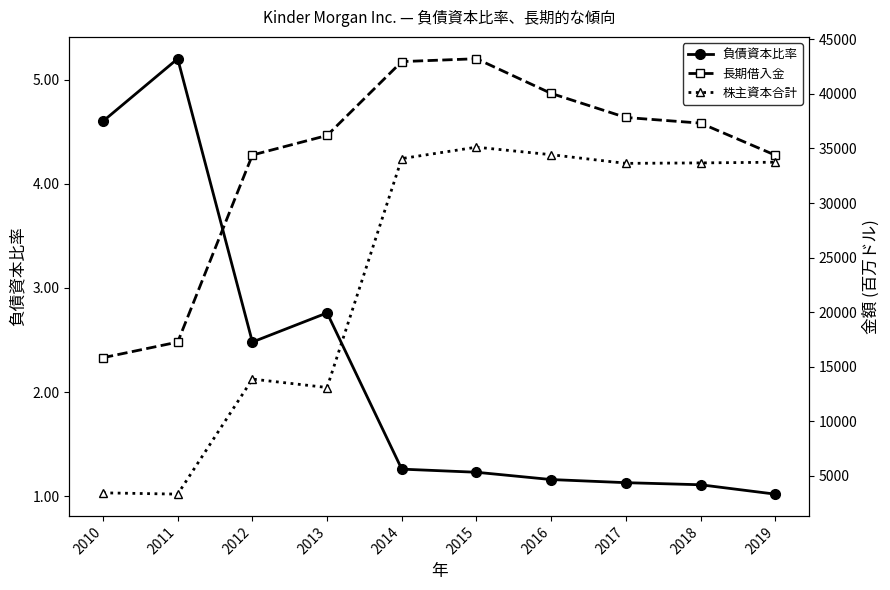

What is the sum of all 長期借入金 values?

339474.0